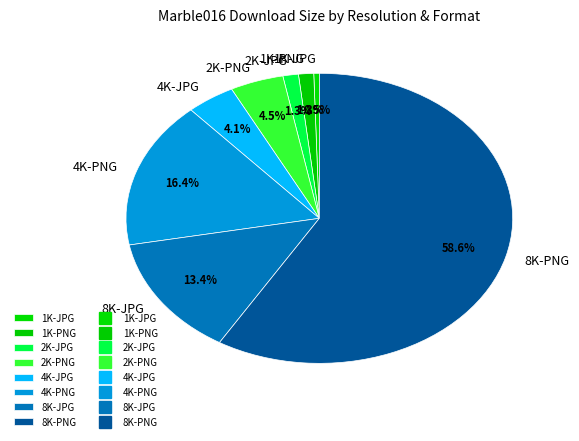

Which slice represents more than half of the pie?

8K-PNG